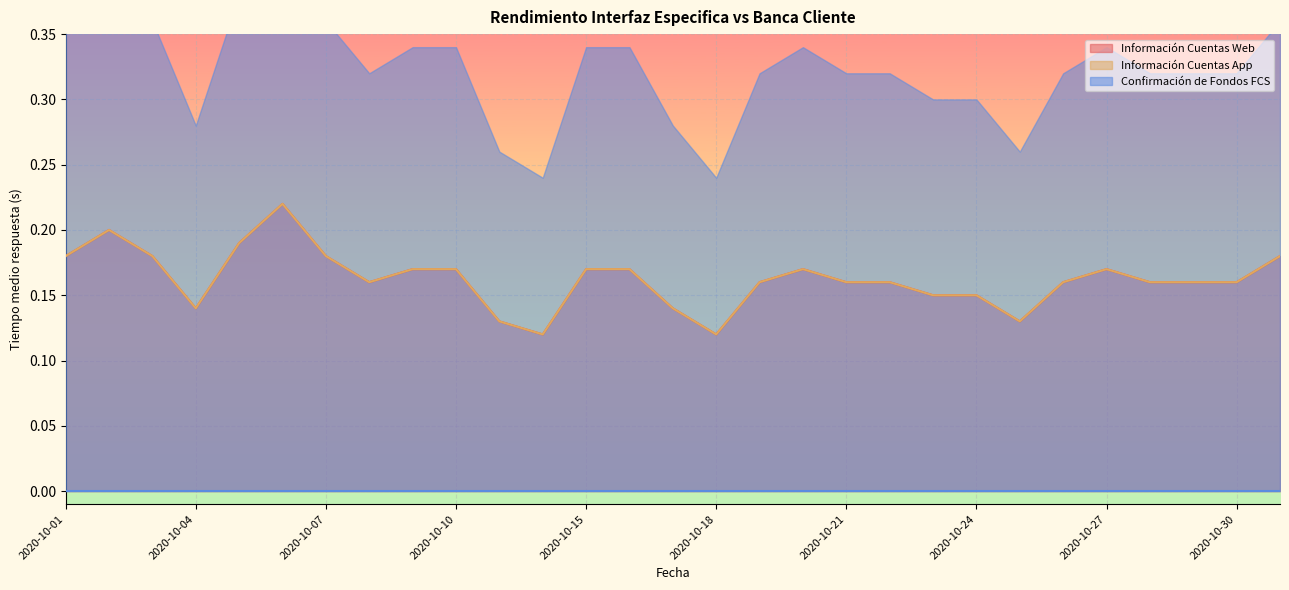

Which has a higher value, 2020-10-07 or 2020-10-21?

2020-10-07